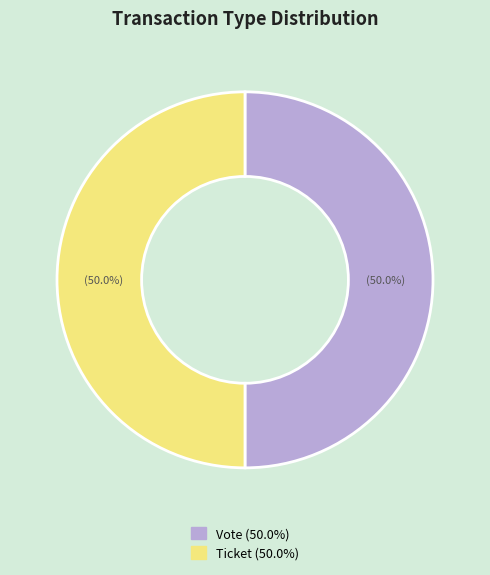

Which slice is the smallest?

Ticket (io_index=0)